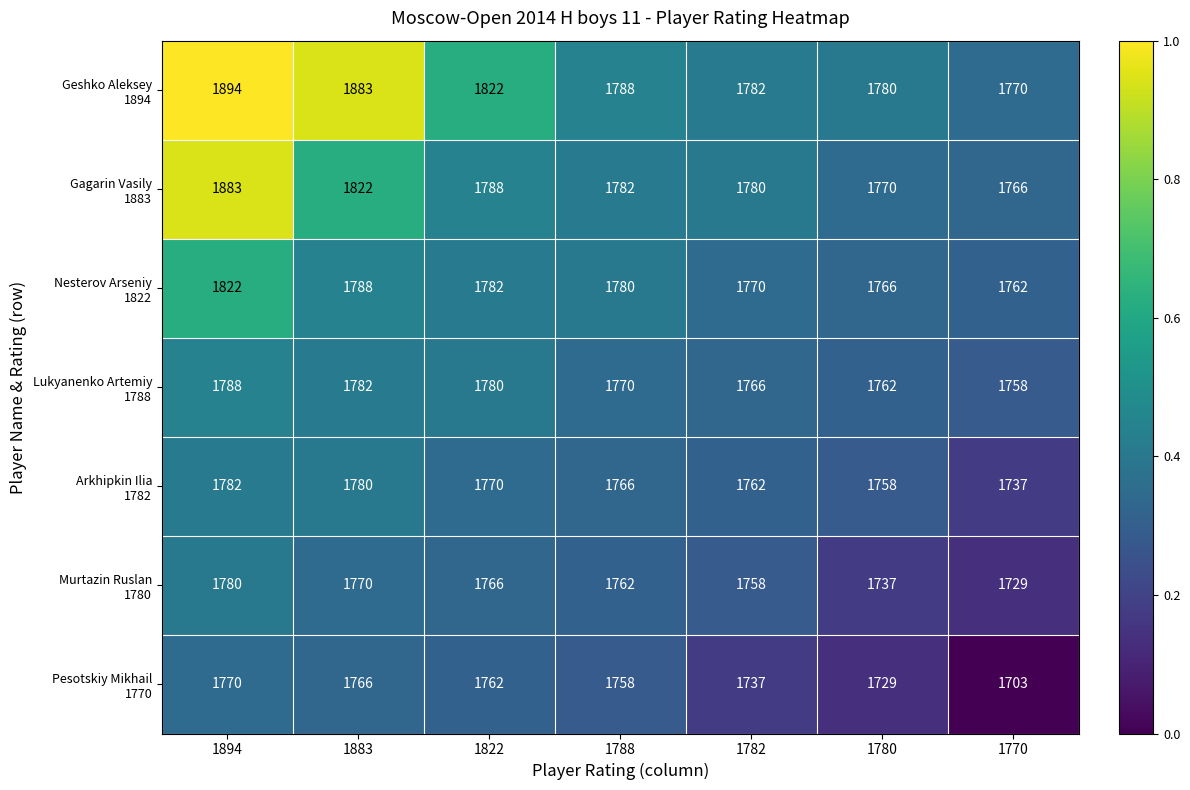

At which category is the sum across all series the highest?

1894